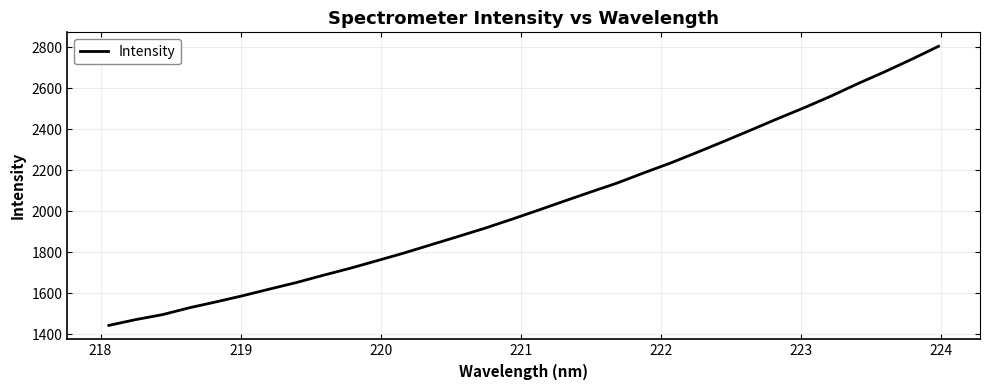

What is the difference between the maximum and minimum values?

1360.9